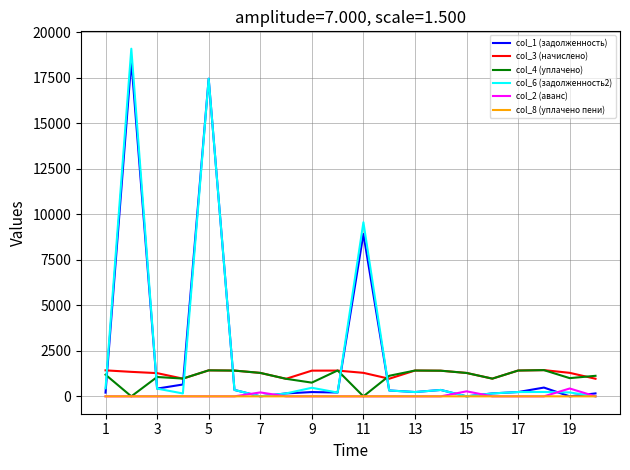

True or false: col_3 (начислено) and col_2 (аванс) intersect in this chart.

False